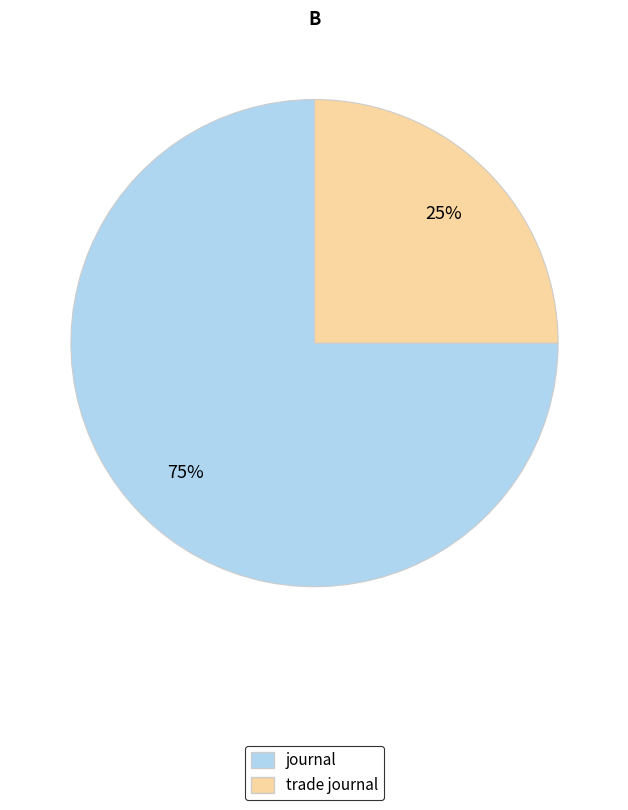

Combined, do journal and trade journal account for over 50%?

Yes